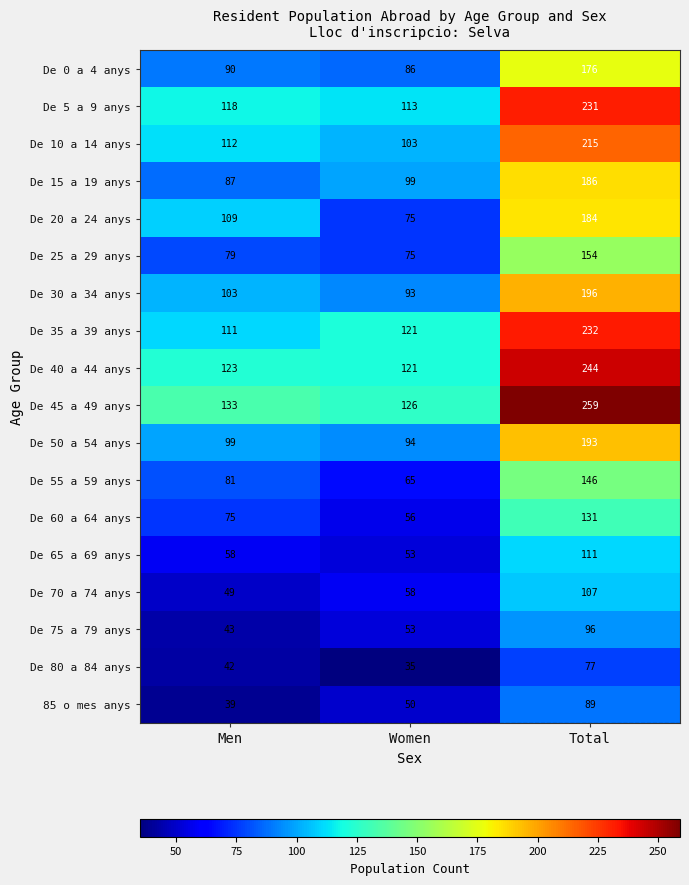

What is the approximate value of De 5 a 9 anys at Men?

118